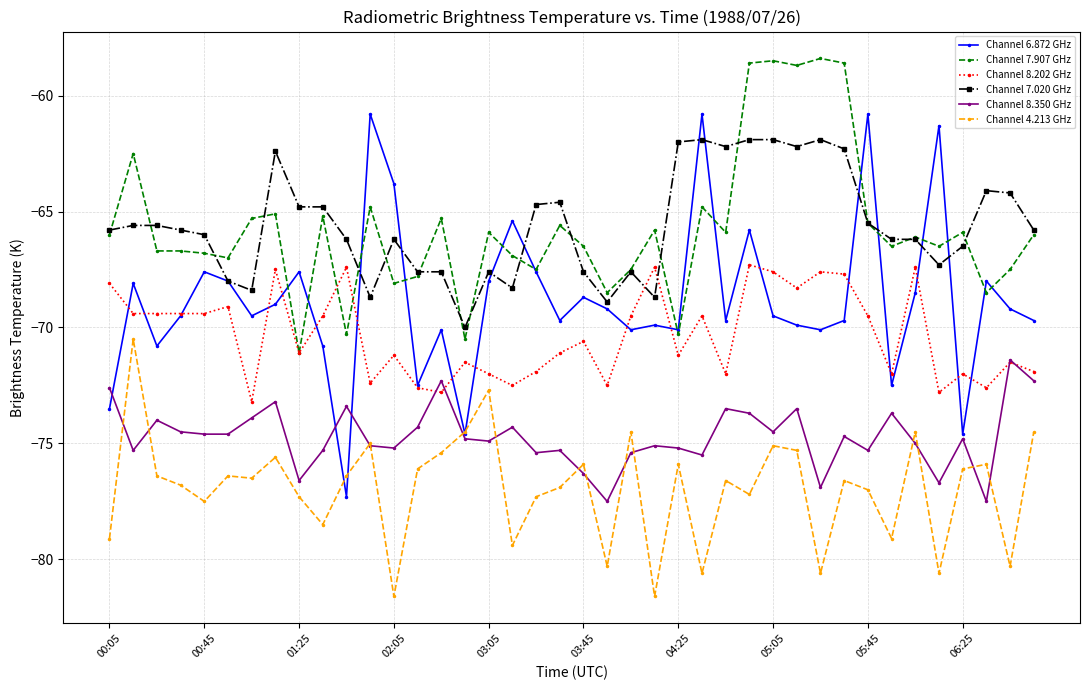

True or false: Channel 8.350 GHz and Channel 6.872 GHz intersect in this chart.

True